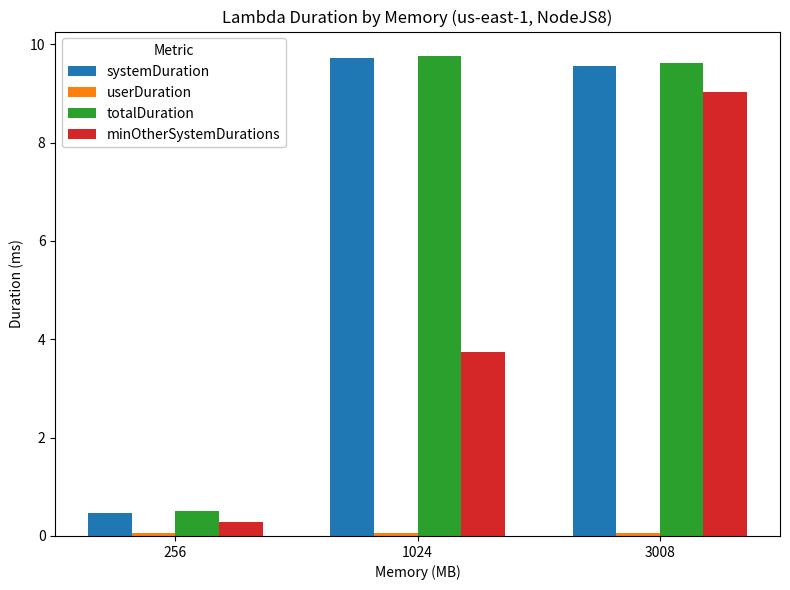

At which label is minOtherSystemDurations closest to 4?

1024